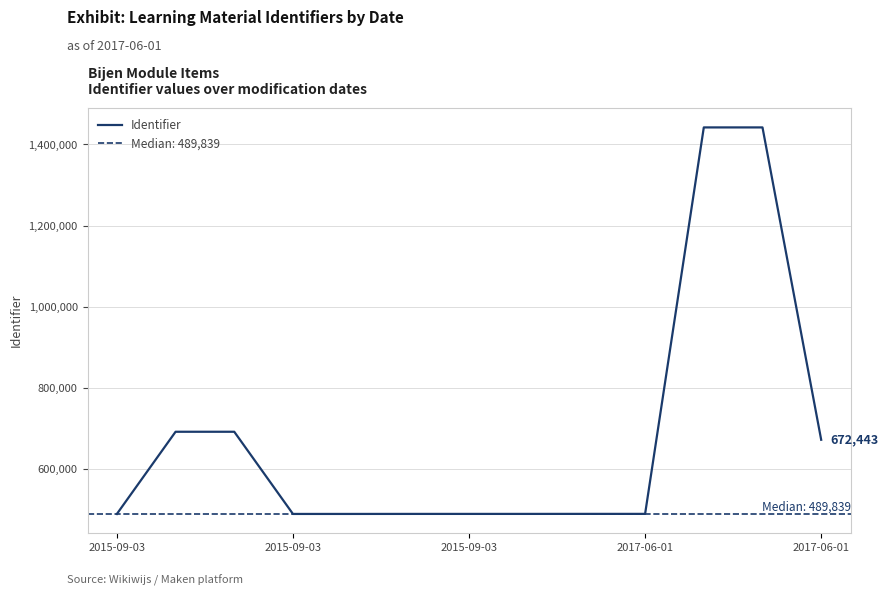

What is the sum of all values?

8858959